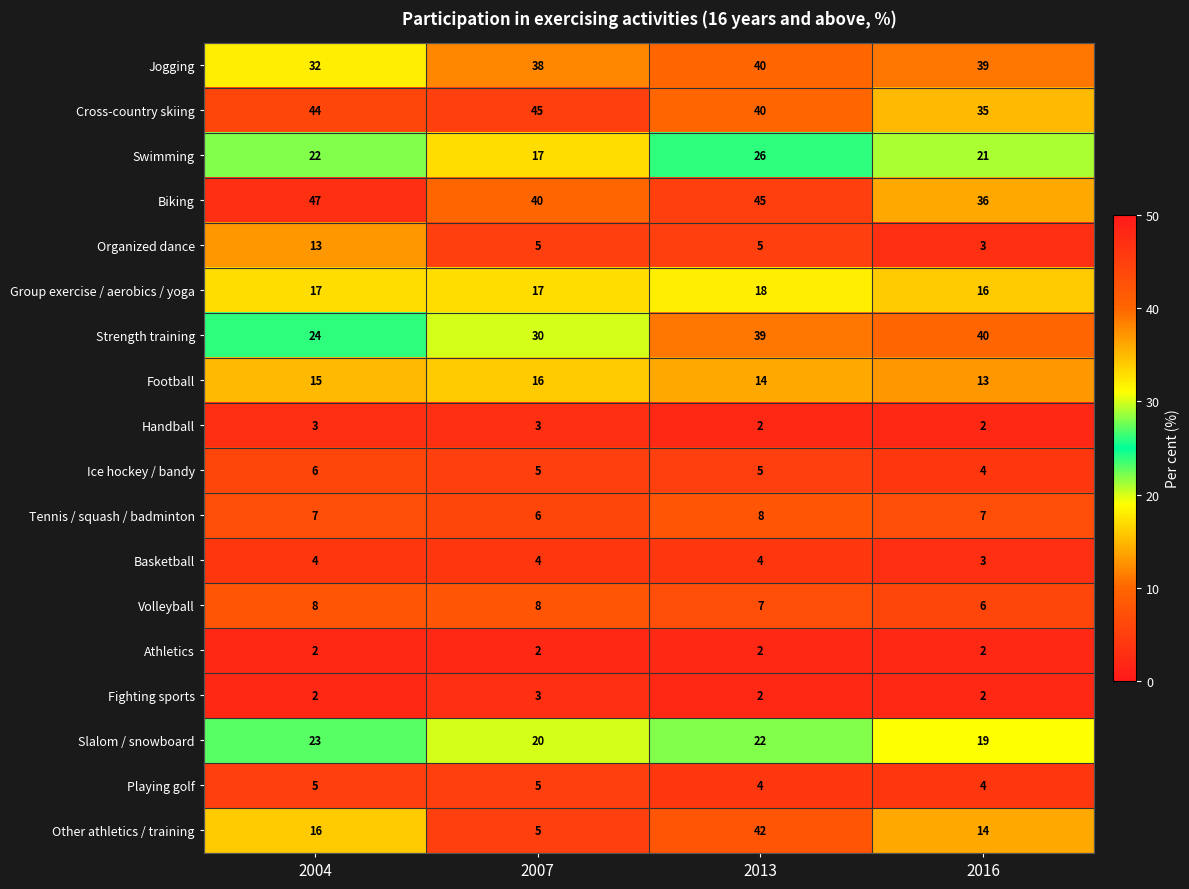

What is the maximum value shown in the chart?

47